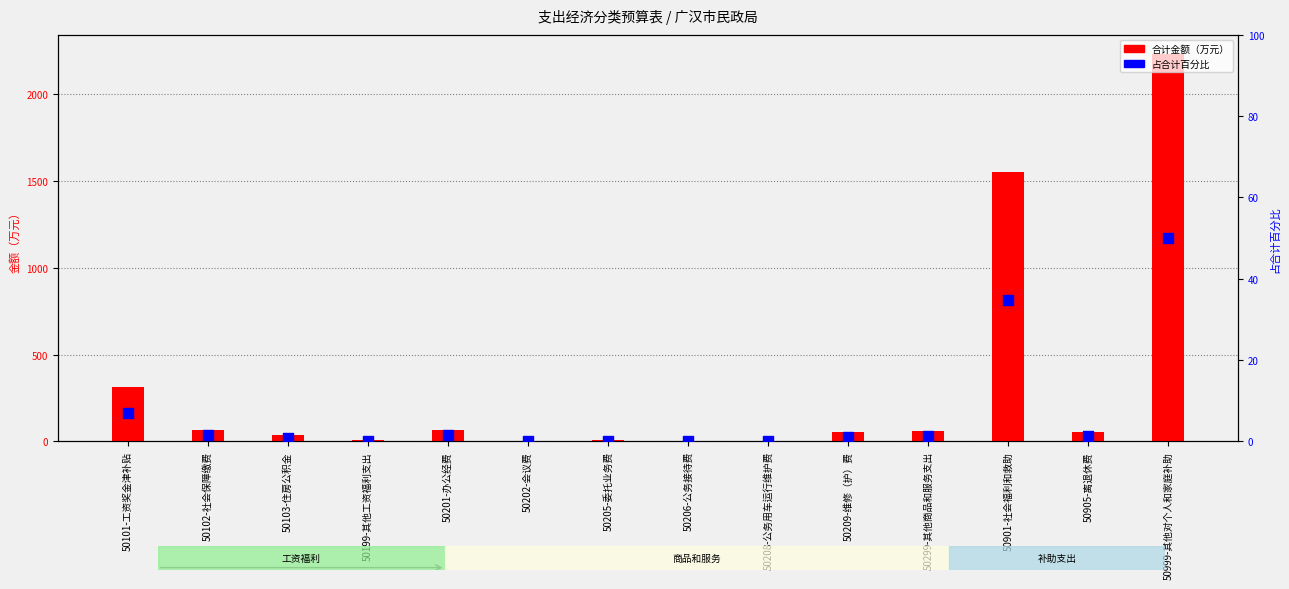

At which category is the sum across all series the highest?

50999-其他对个人和家庭补助